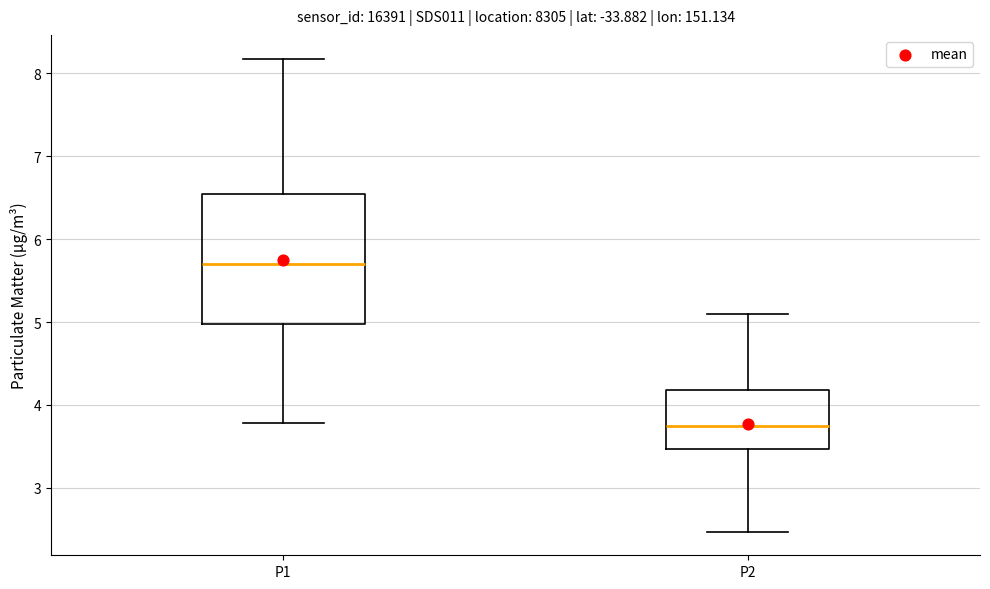

Which box is the tallest, from its lower edge to its upper edge?

P1